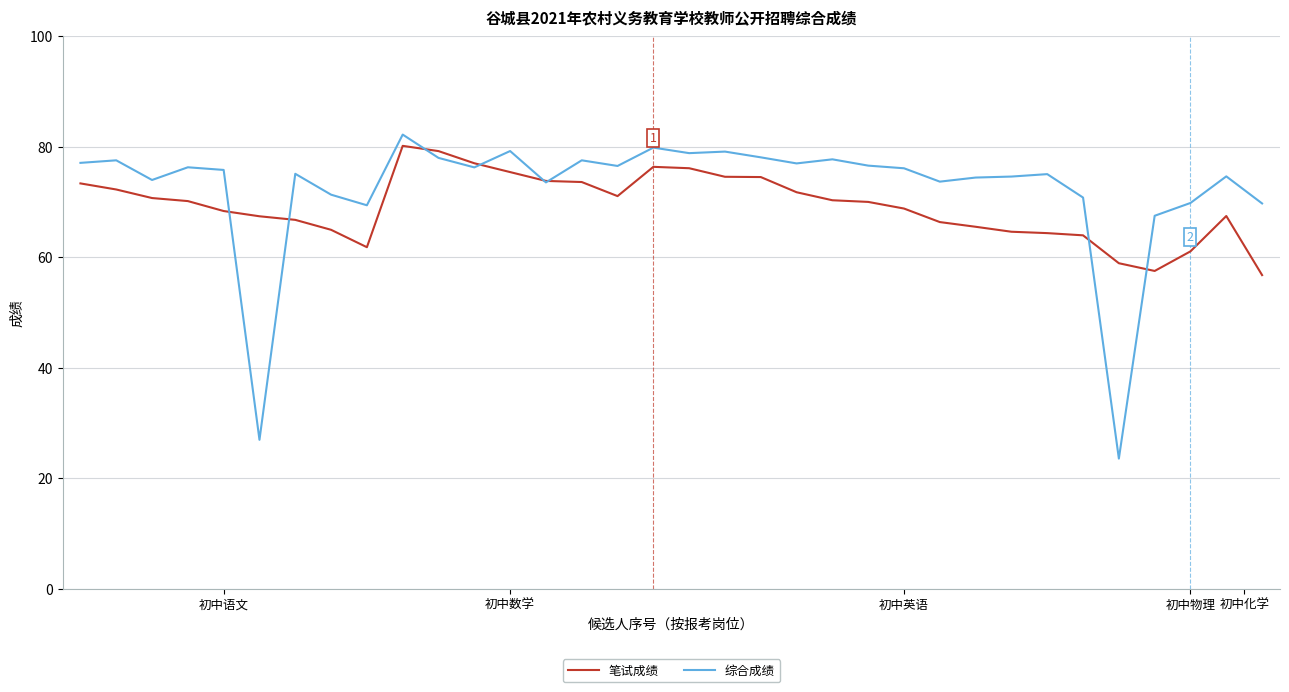

Which series has the widest spread of values?

综合成绩